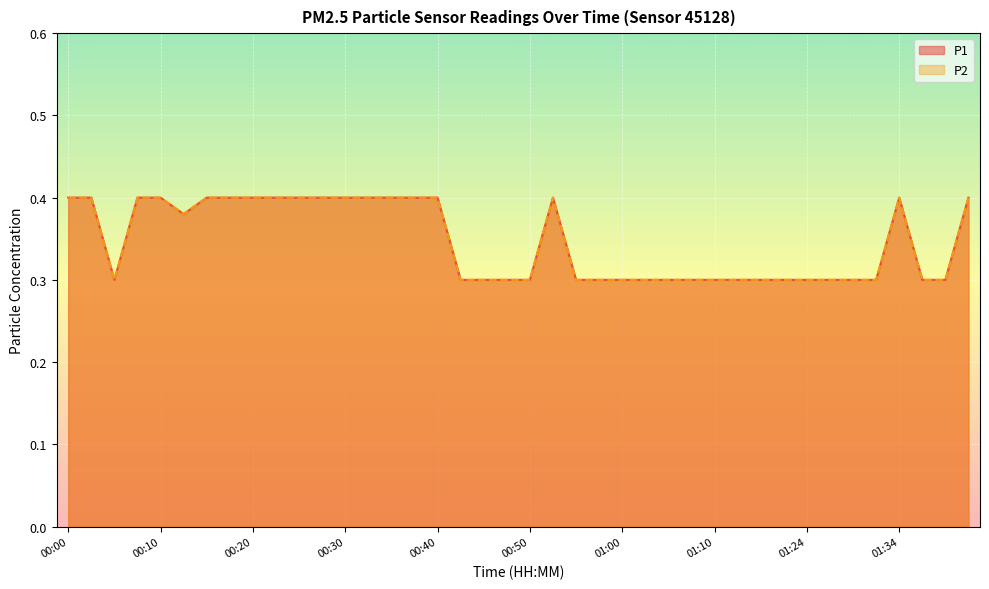

What is the label of the 25th point from the left?

01:00